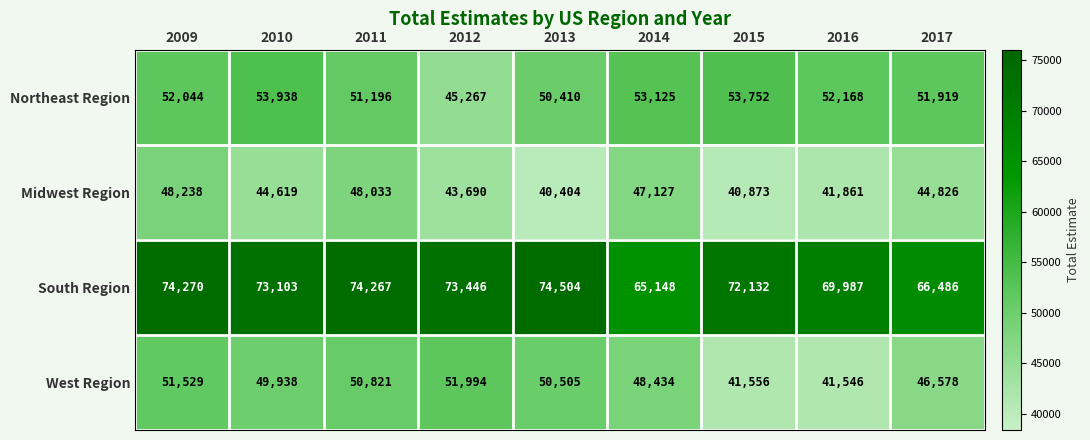

Is it true that South Region equals 74270 at 2009?

True